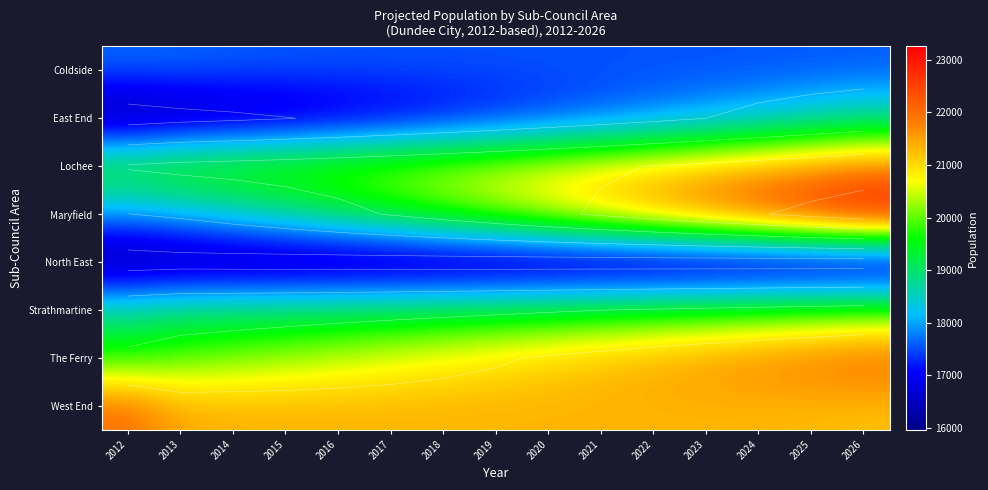

Count the number of data series in this chart.

8